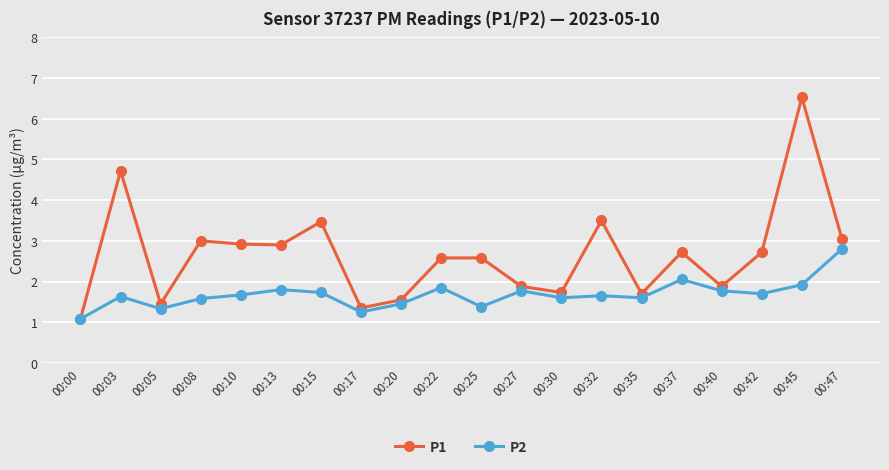

List the series in order of their peak value, highest first.

P1, P2